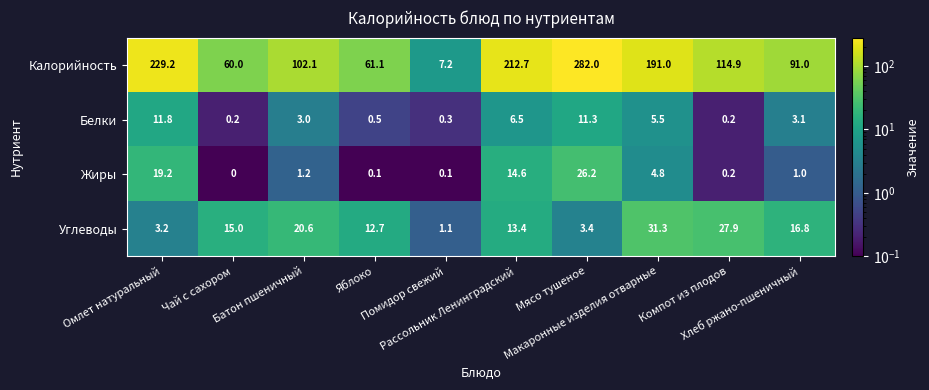

How many values in the Калорийность series exceed 114?

5